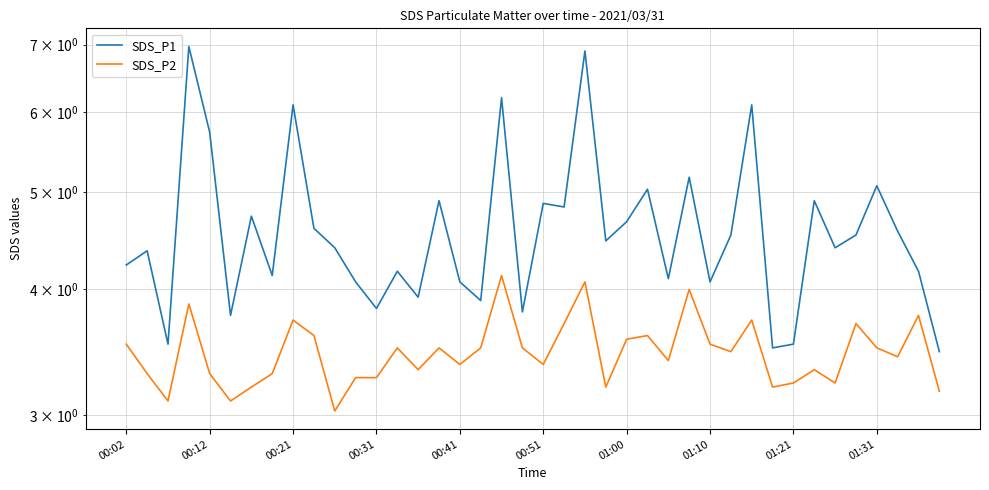

What are all the series names shown in the legend?

SDS_P1, SDS_P2